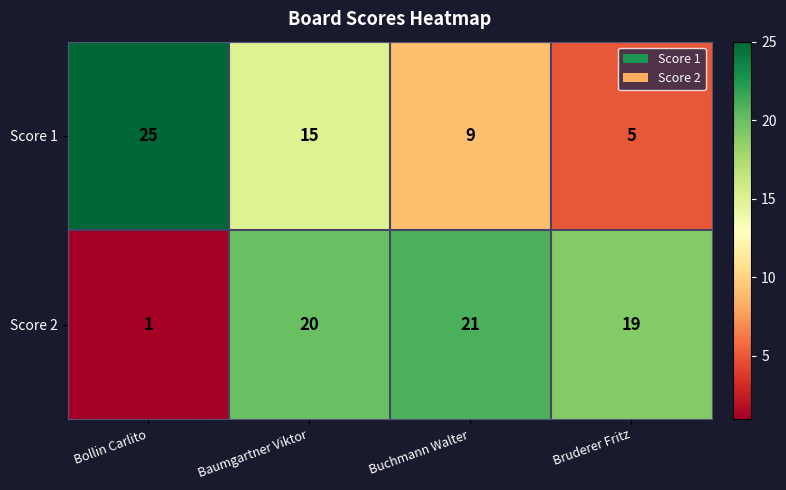

Which series has the largest total across all categories?

Score 2